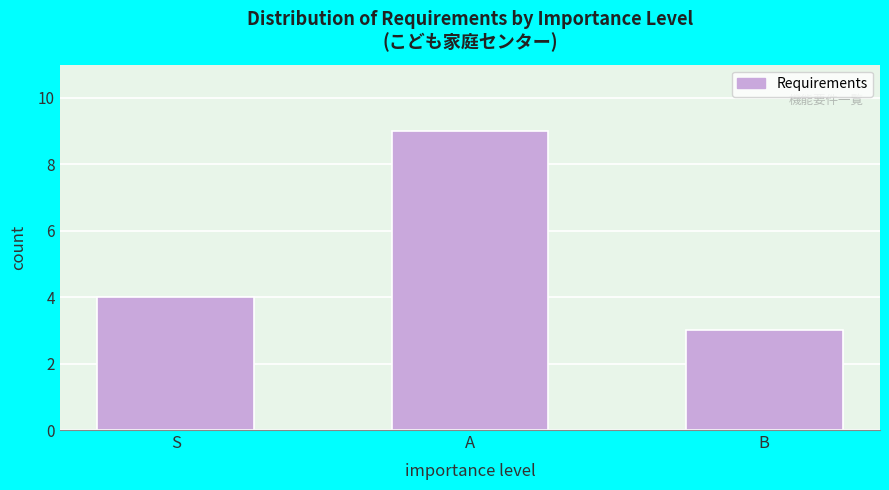

Reading left to right, what are all the values shown in this chart?

S=4	A=9	B=3